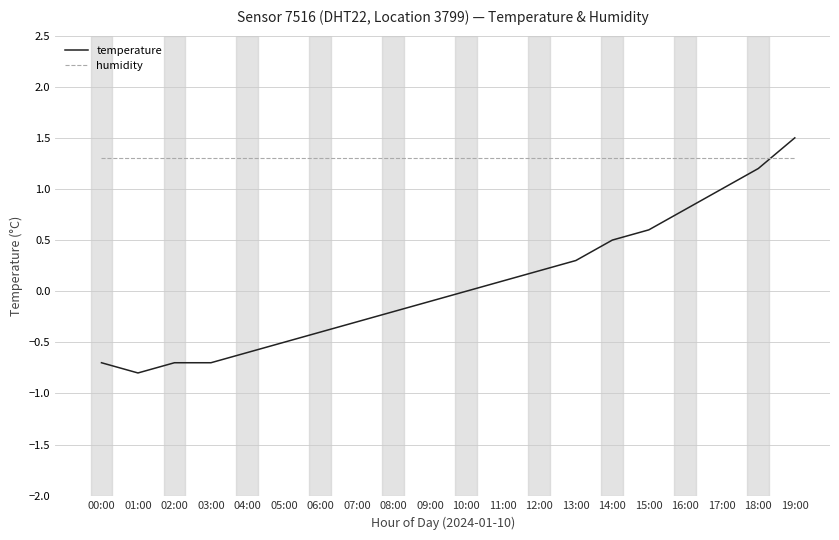

What is the smallest value displayed?

-0.8